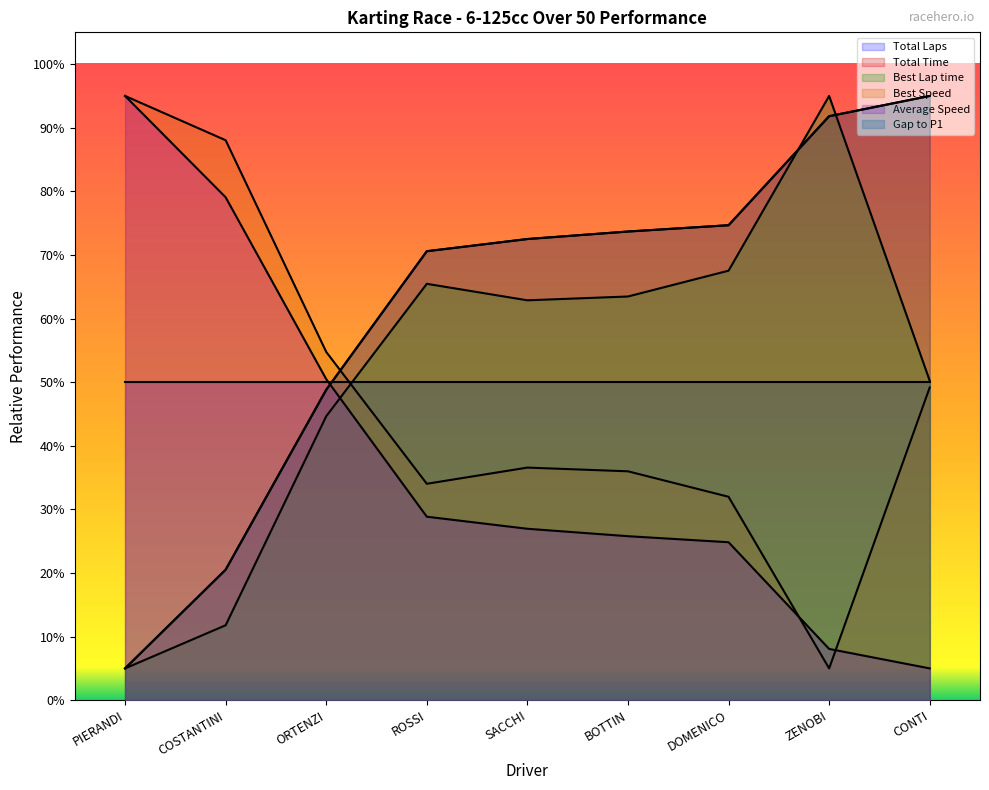

Does the chart display data point markers on the line(s)?

No